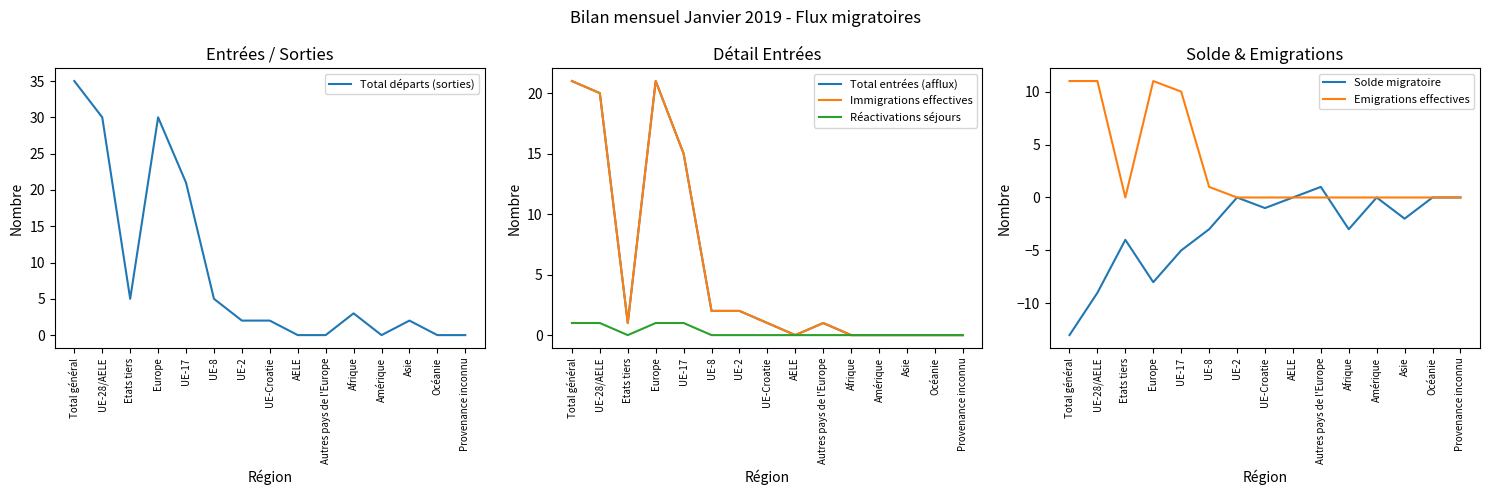

What is the label of the 9th point from the left?

AELE